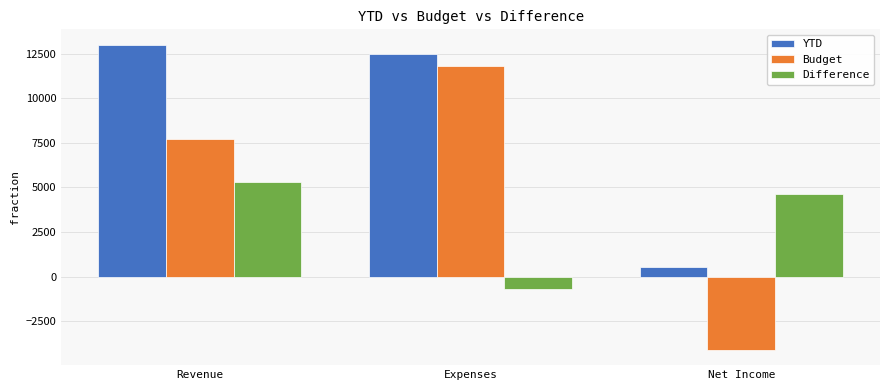

Rank the categories by Budget value from lowest to highest.

Net Income, Revenue, Expenses